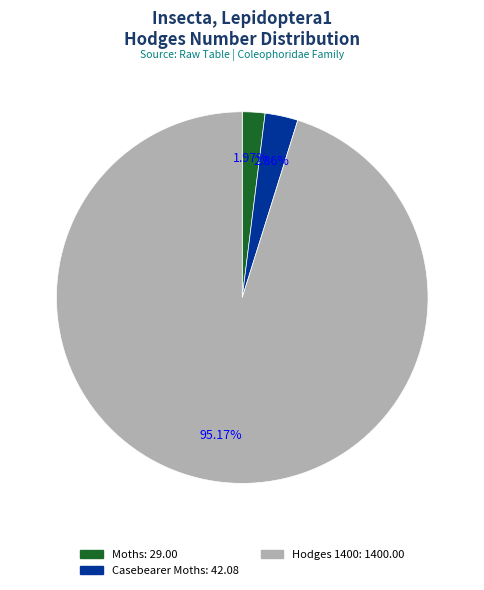

How many segments does this pie chart have?

3